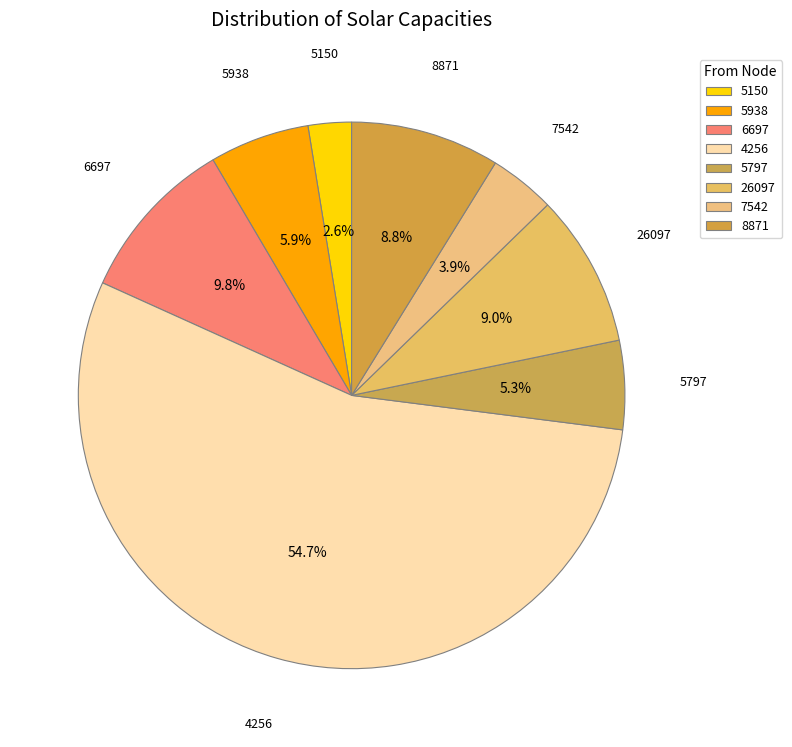

How many slices are in this pie chart?

8